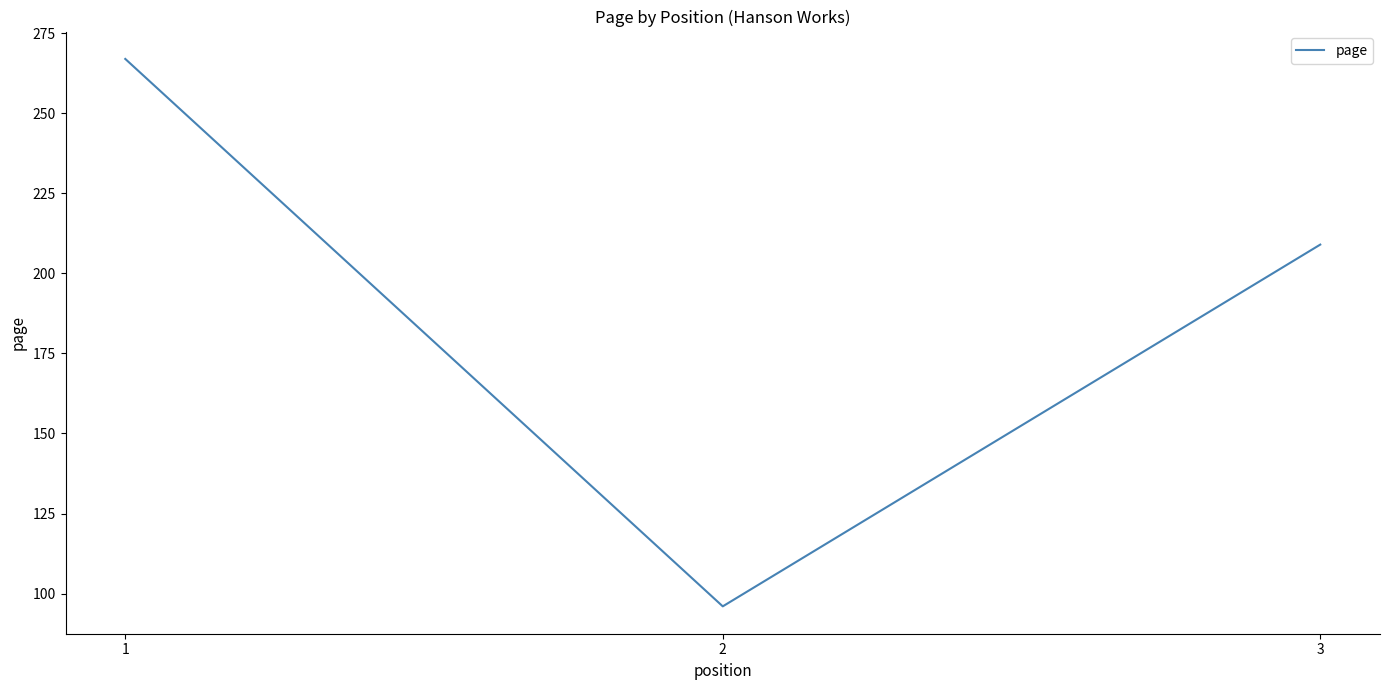

What is the difference between the maximum and minimum values?

171